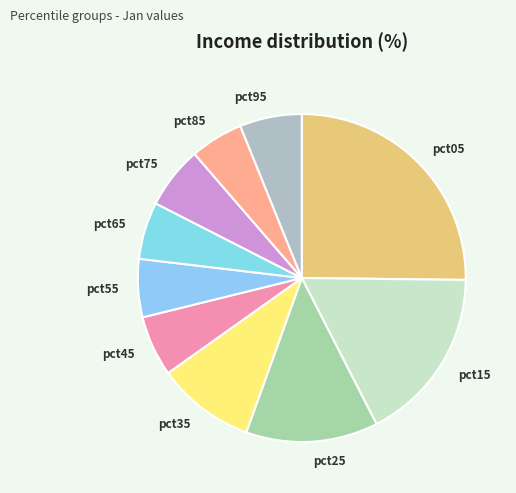

Do pct75 and pct65 together represent more than half of the pie?

No